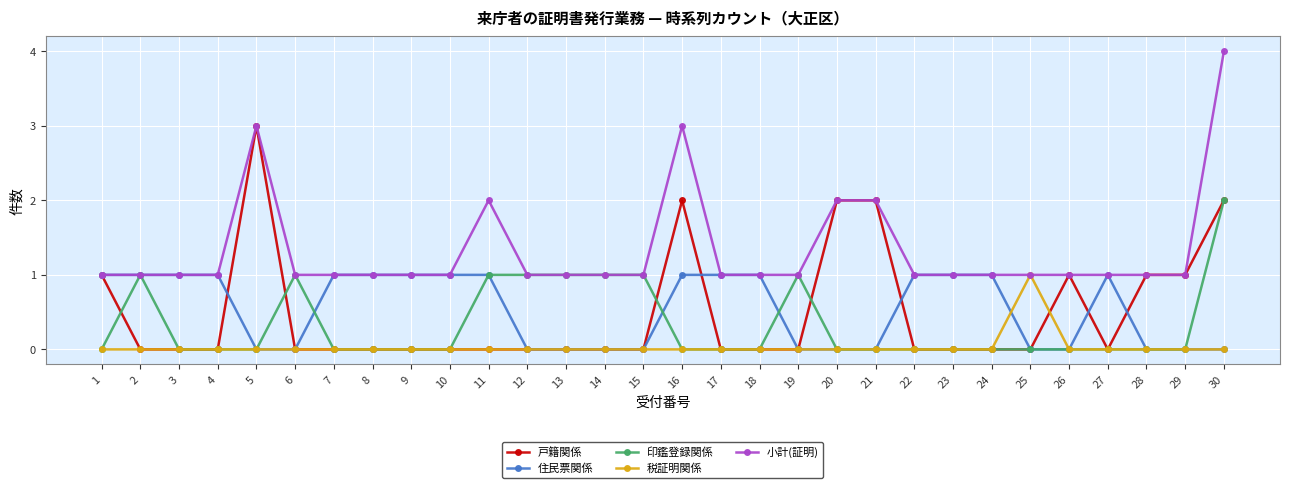

What is the difference between the maximum and second lowest values in the 小計(証明) series?

3